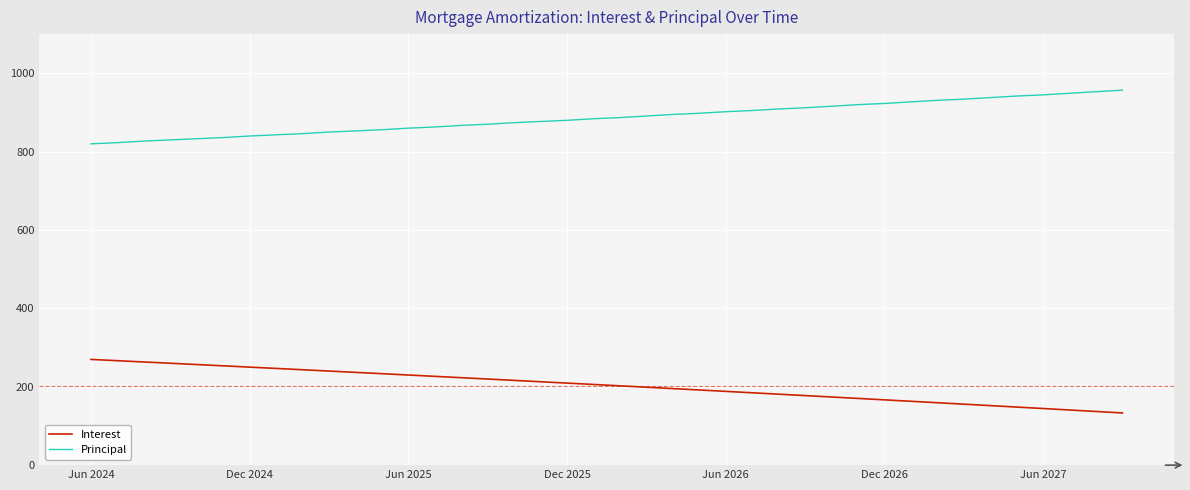

List the series in order of their overall mean, lowest first.

Interest, Principal